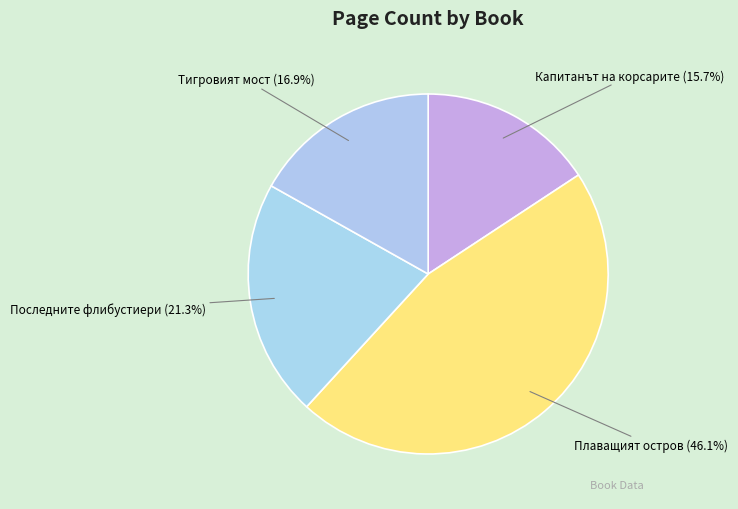

How many segments does this pie chart have?

4